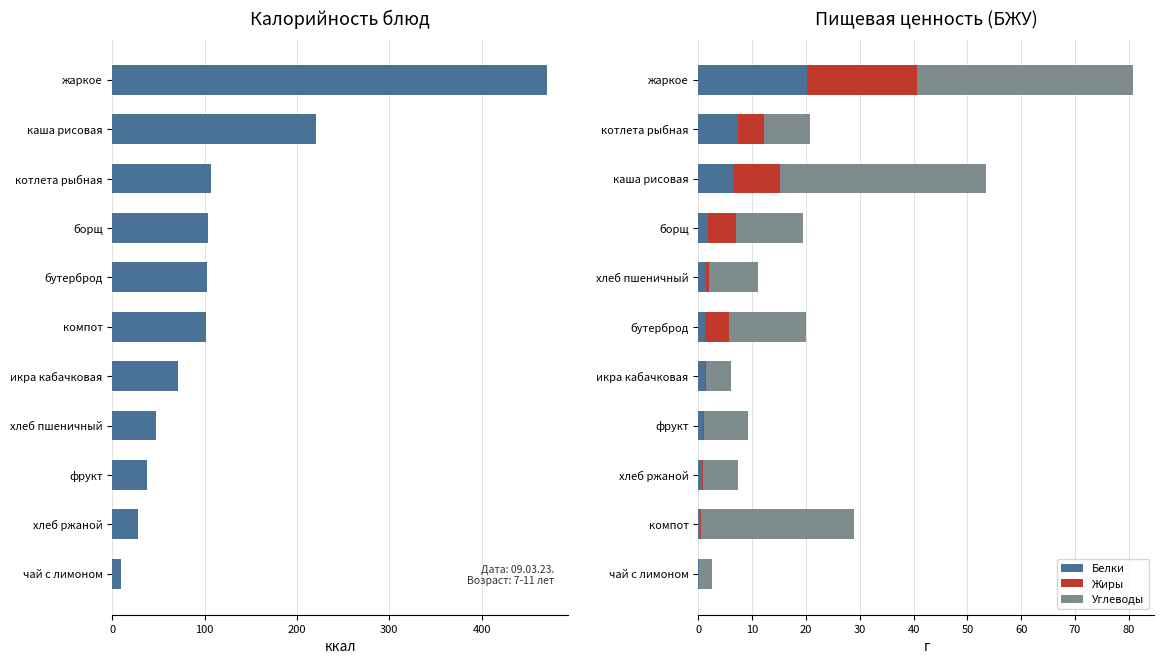

What is the maximum value for Белки?

20.1